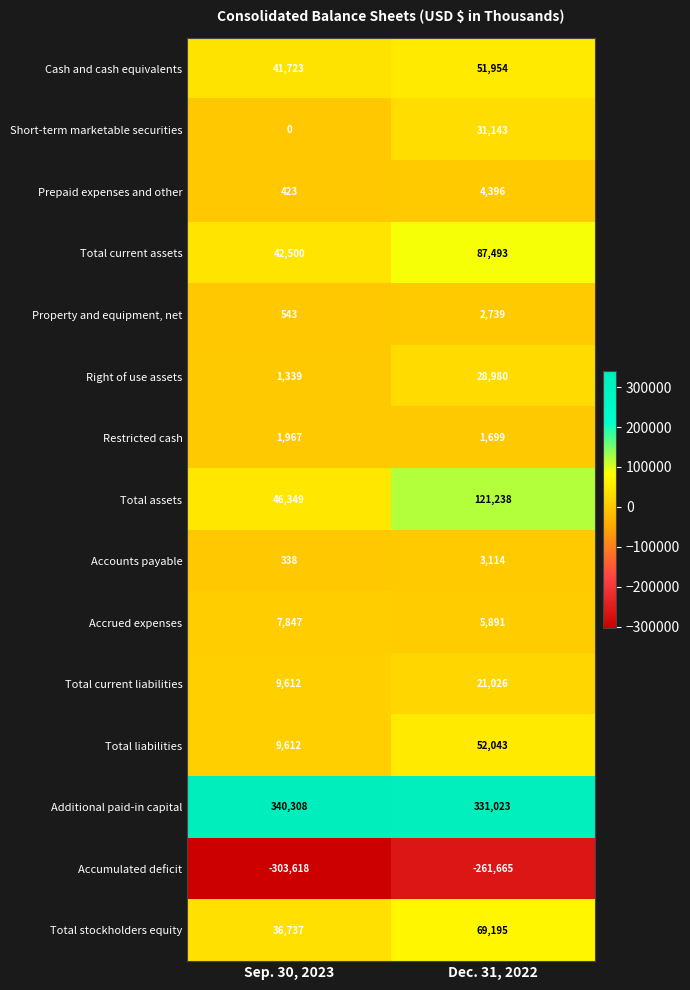

List the series in order of their peak value, highest first.

Additional paid-in capital, Total assets, Total current assets, Total stockholders equity, Total liabilities, Cash and cash equivalents, Short-term marketable securities, Right of use assets, Total current liabilities, Accrued expenses, Prepaid expenses and other, Accounts payable, Property and equipment, net, Restricted cash, Accumulated deficit